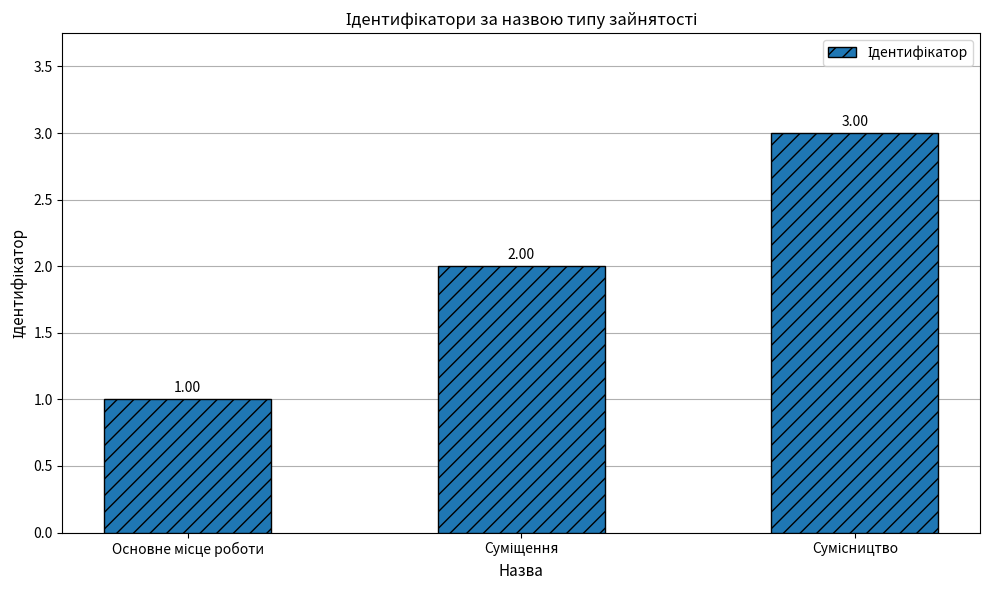

Does the chart contain any negative values?

No